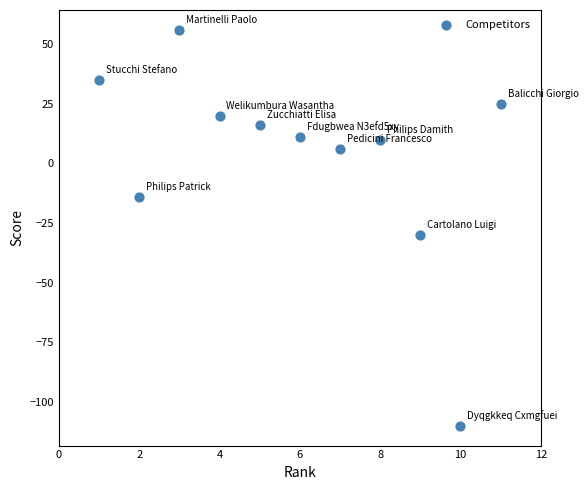

What Y value in the scatter plot is closest to -27?

-30